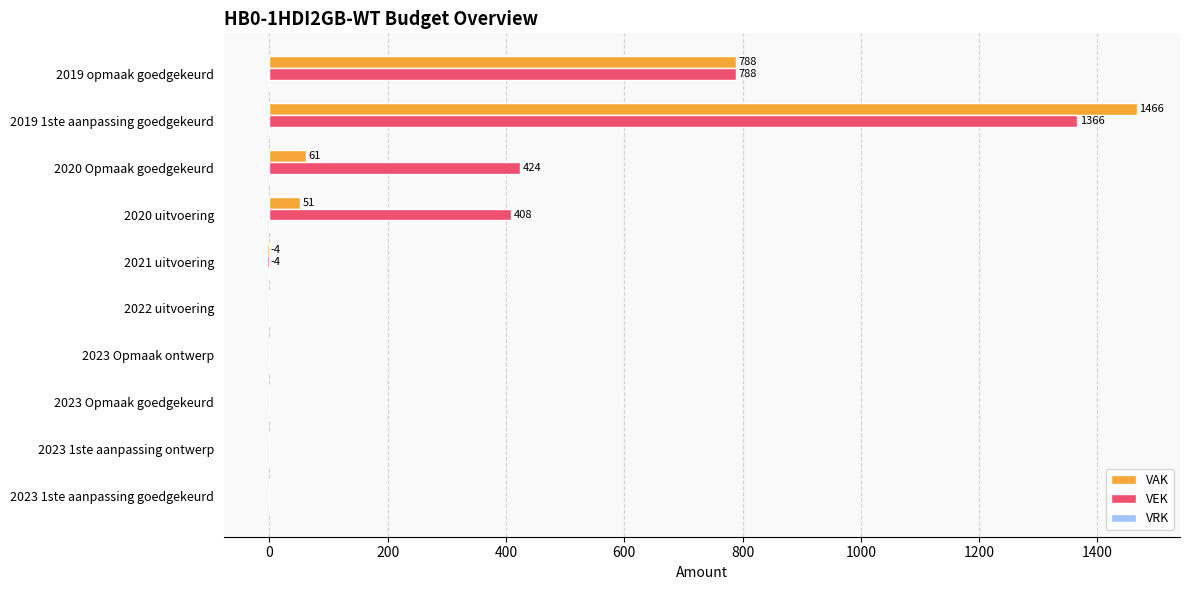

How many data points does each series have?

10